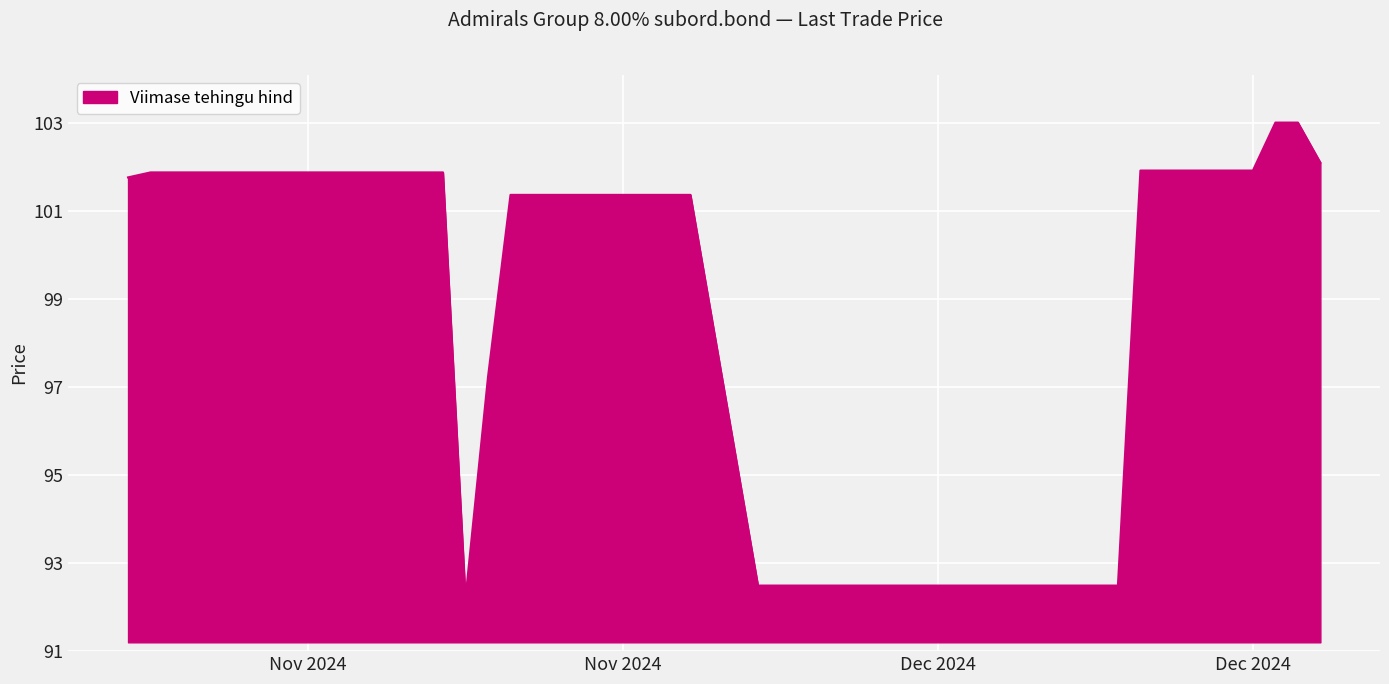

What is the maximum value shown in the chart?

103.0